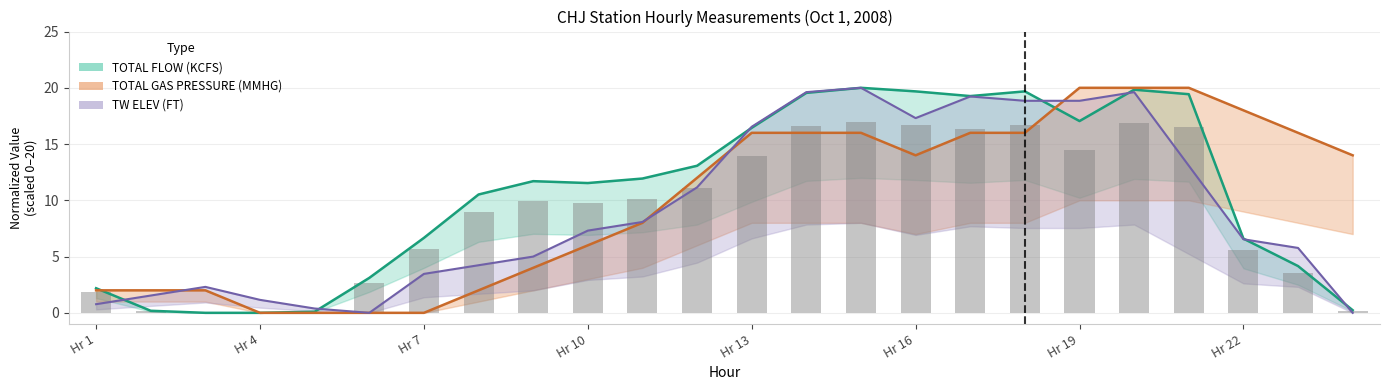

At 11, list the series in order from largest to smallest.

TOTAL FLOW (KCFS), TW ELEV (FT), TOTAL GAS PRESSURE (MMHG)